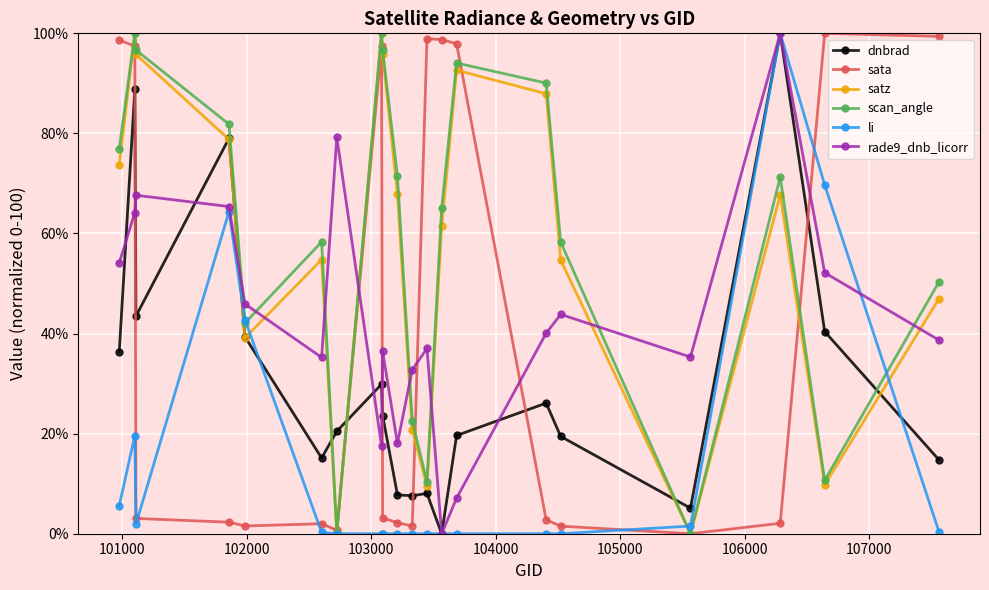

What is the value of the sata point at the 12th from the left?

98.9